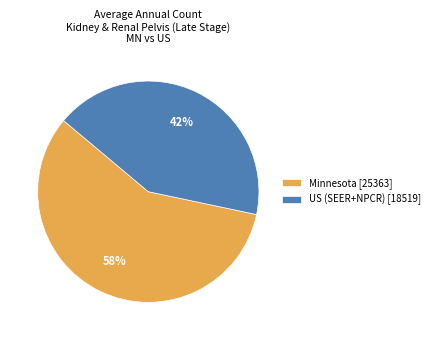

What is the smallest slice in the pie chart?

US (SEER+NPCR)